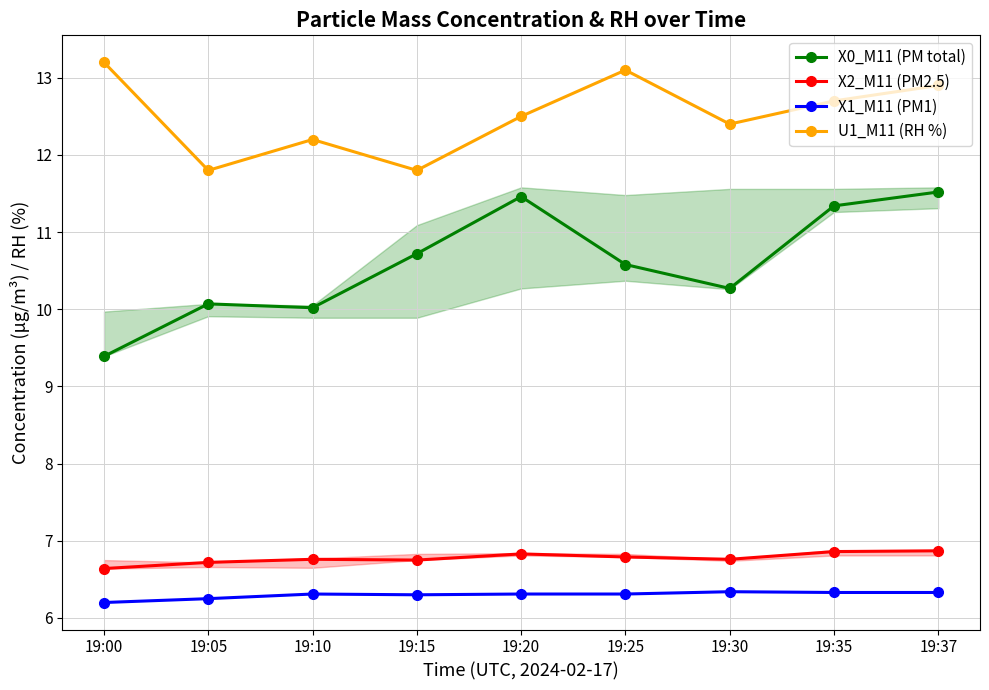

True or false: X1_M11 (PM1) and X0_M11 (PM total) cross at least once.

False